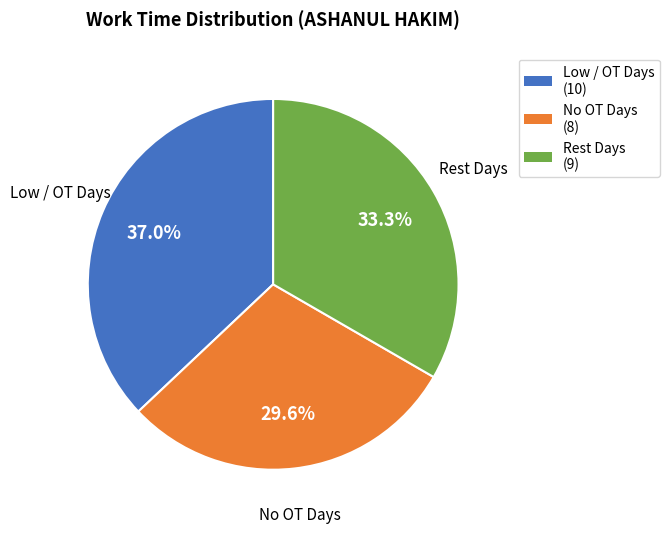

Is there any slice that represents more than half of the pie?

No